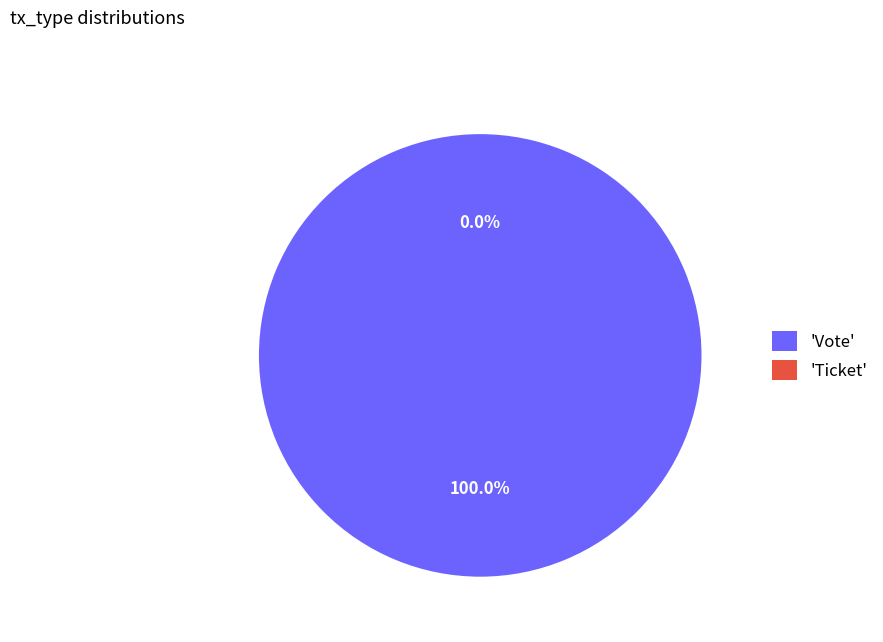

To the nearest percent, what is the average slice percentage?

50%